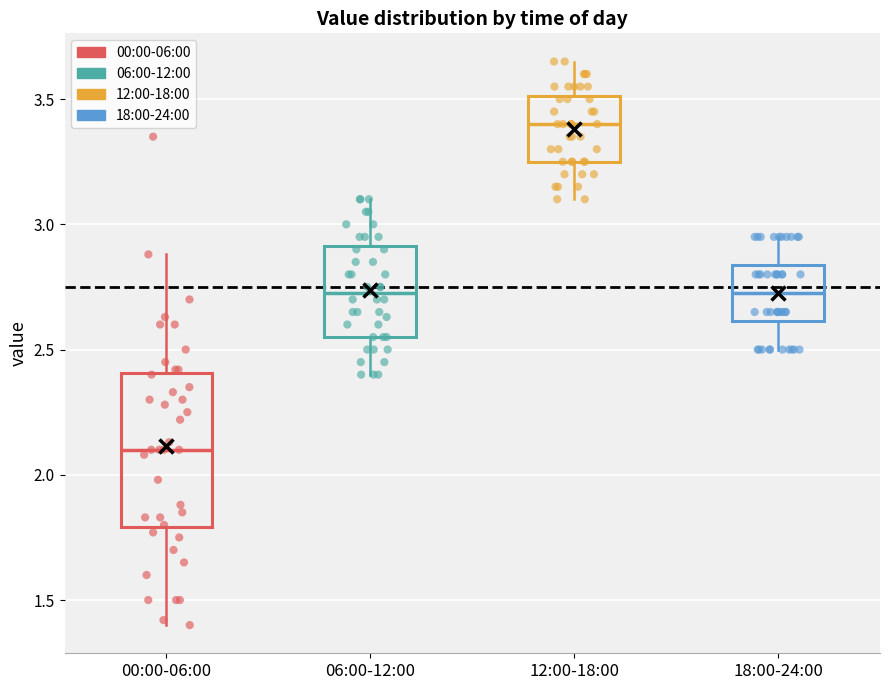

Reading left to right, transcribe this box plot: for each box, give where its median line is, the range the box spans, and where its two whiskers end, as read against the y-axis. The values are not printed on the chart, so give them approximately, as read against the axis.

00:00-06:00: median 2.10, box 1.80 to 2.40, whiskers 1.40 to 2.90
06:00-12:00: median 2.75, box 2.55 to 2.90, whiskers 2.40 to 3.10
12:00-18:00: median 3.40, box 3.25 to 3.50, whiskers 3.10 to 3.65
18:00-24:00: median 2.75, box 2.60 to 2.85, whiskers 2.50 to 2.95